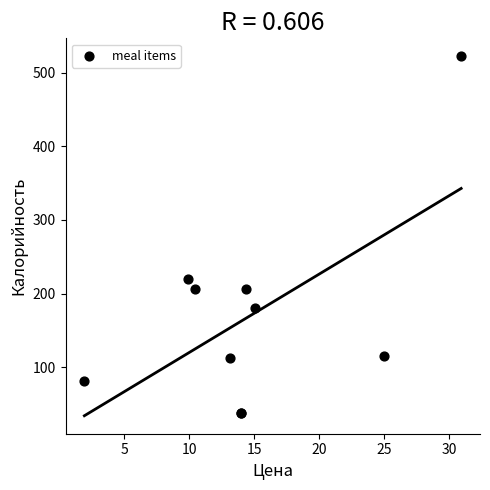

What Y value in the scatter plot is closest to 280?

220